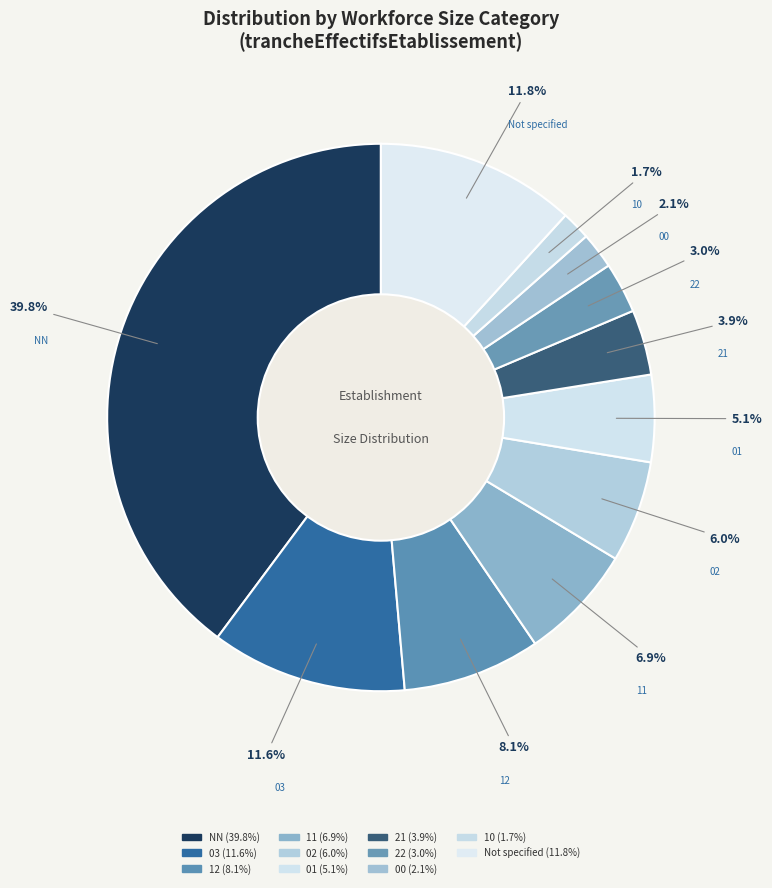

Which category has the smallest portion of the pie?

10